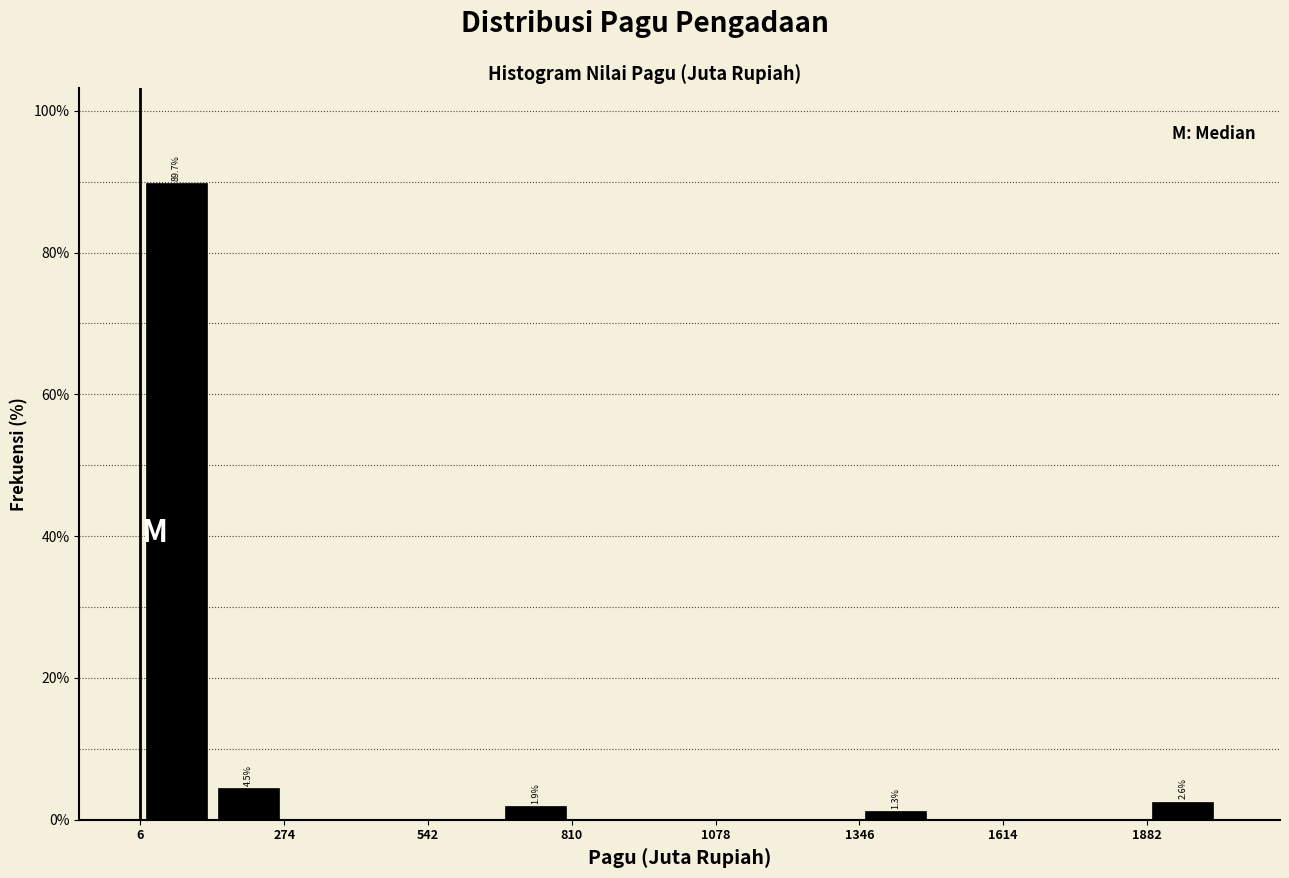

Read against the x-axis, roughly where is the centre of the tallest bar?

50